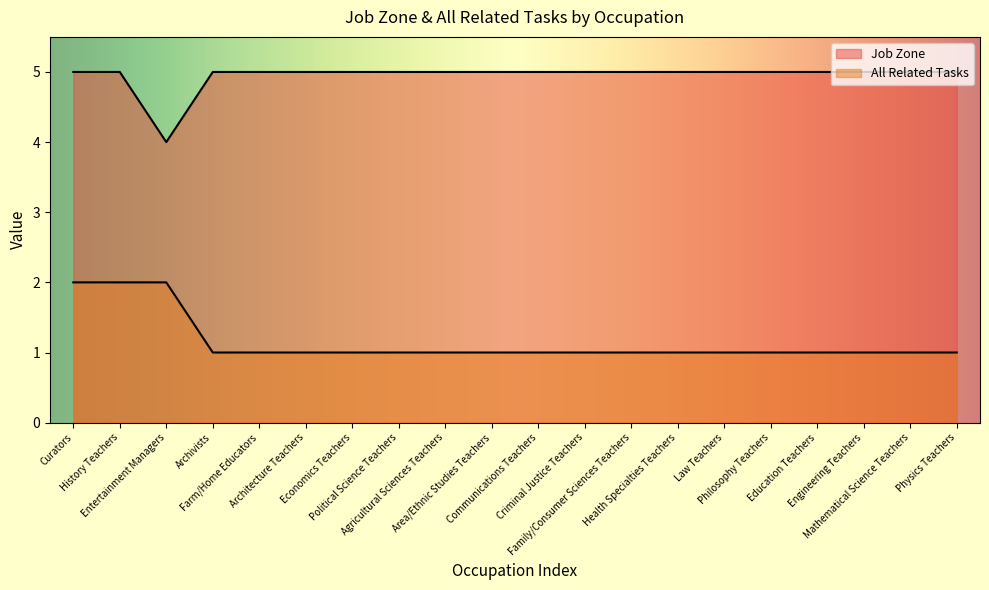

Reading left to right, transcribe all the data shown in this chart.

Job Zone: 5	5	4	5	5	5	5	5	5	5	5	5	5	5	5	5	5	5	5	5
All Related Tasks: 2	2	2	1	1	1	1	1	1	1	1	1	1	1	1	1	1	1	1	1